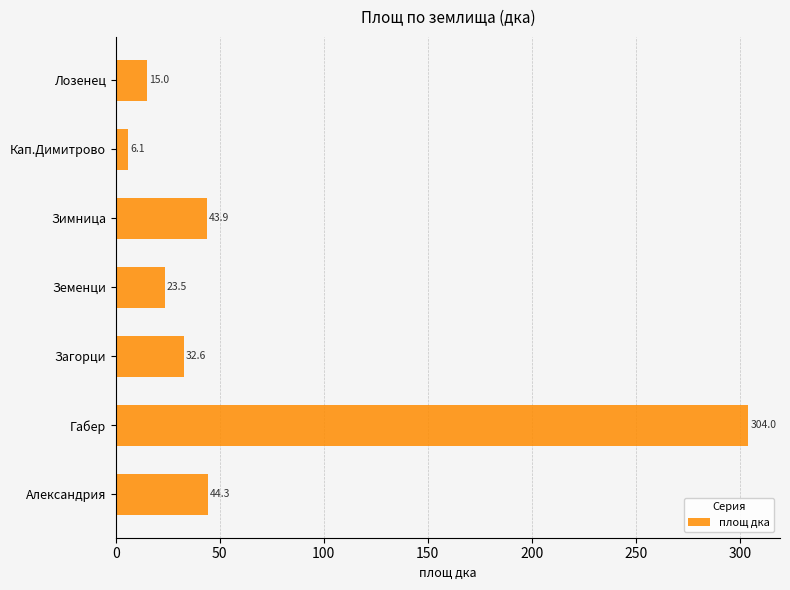

Rank the categories by value from highest to lowest.

Габер, Александрия, Зимница, Загорци, Земенци, Лозенец, Кап.Димитрово